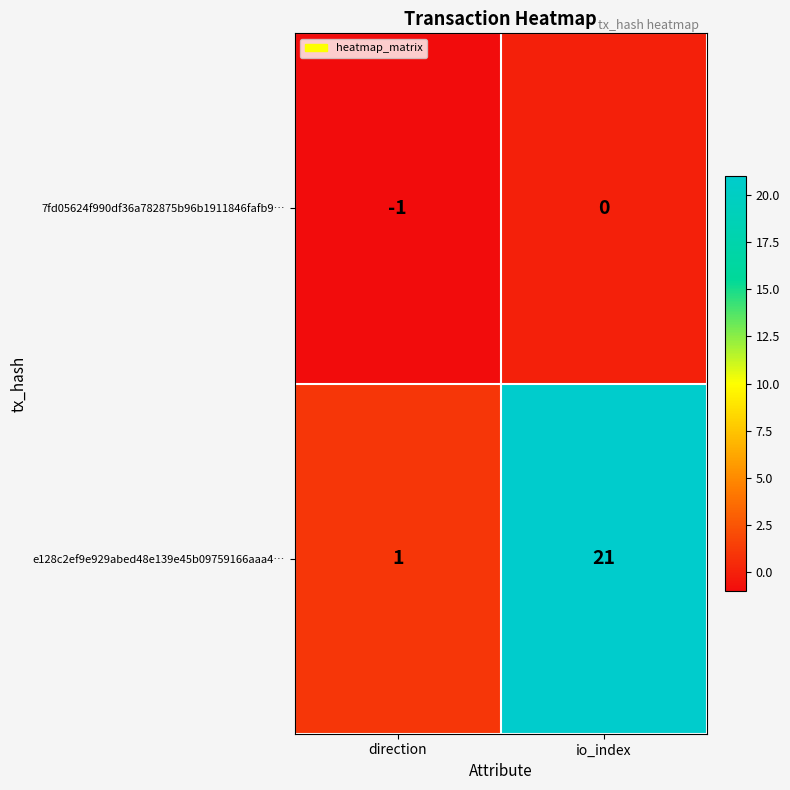

Reading left to right, list all the values displayed in this chart.

7fd05624f990df36a782875b96b1911846fafb9…: direction=-1	io_index=0
e128c2ef9e929abed48e139e45b09759166aaa4…: direction=1	io_index=21